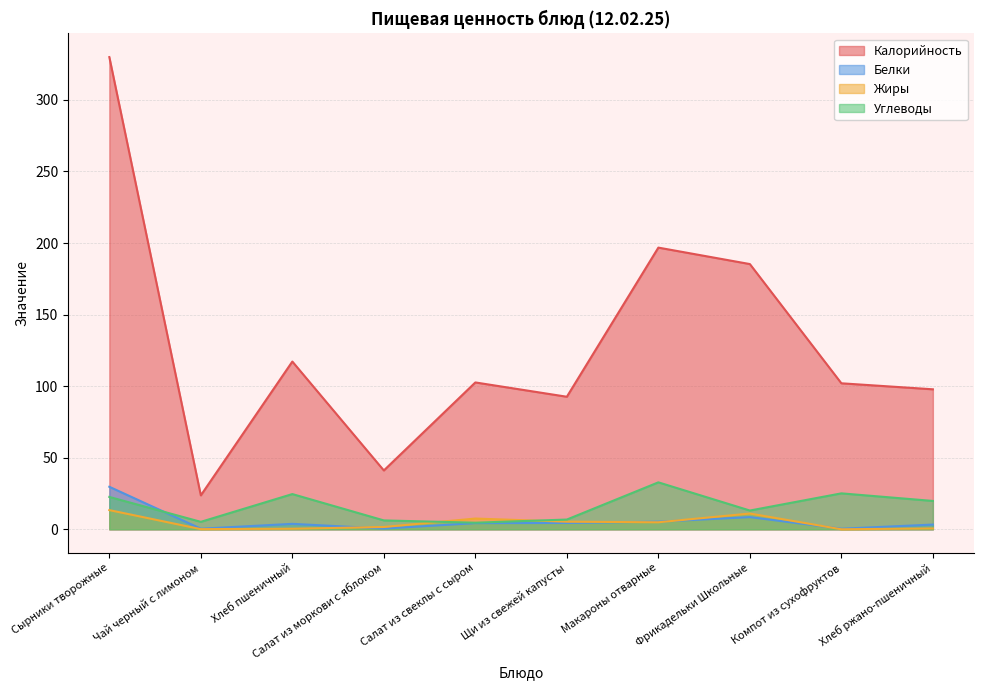

List the labels in order of Белки value, largest first.

Сырники творожные, Фрикадельки Школьные, Макароны отварные, Щи из свежей капусты, Салат из свеклы с сыром, Хлеб пшеничный, Хлеб ржано-пшеничный, Салат из моркови с яблоком, Чай черный с лимоном, Компот из сухофруктов